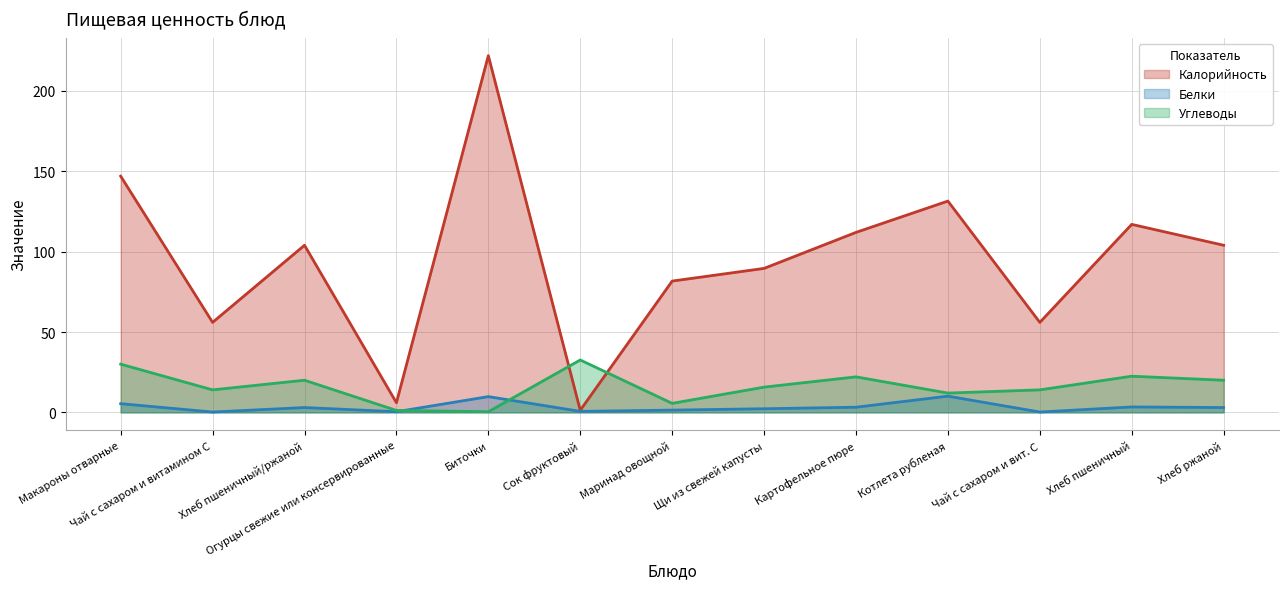

Where is the first local minimum for Углеводы?

Чай с сахаром и витамином С